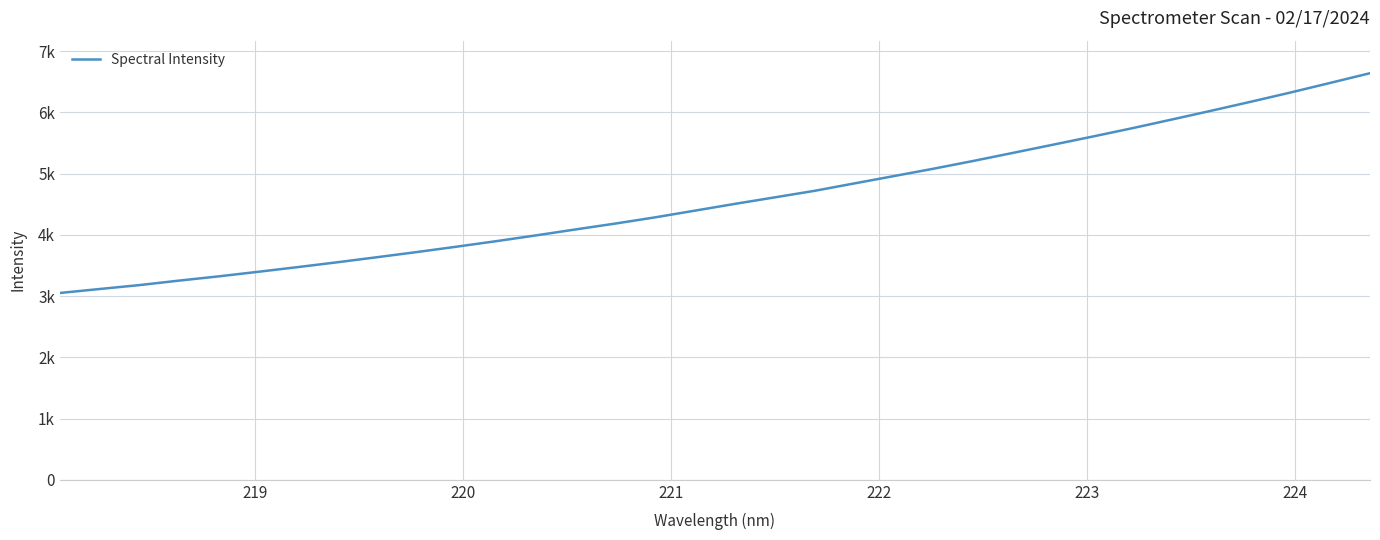

Does the chart display data point markers on the line(s)?

No